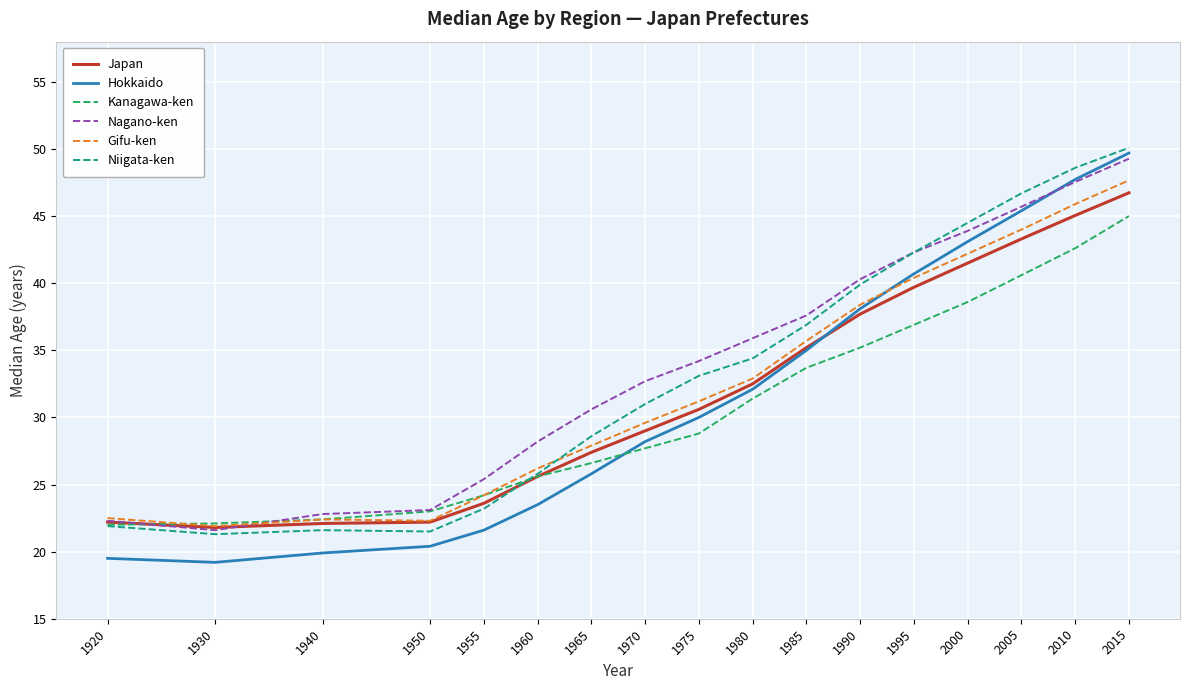

True or false: Hokkaido has a value of 11.1 at 1970.

False